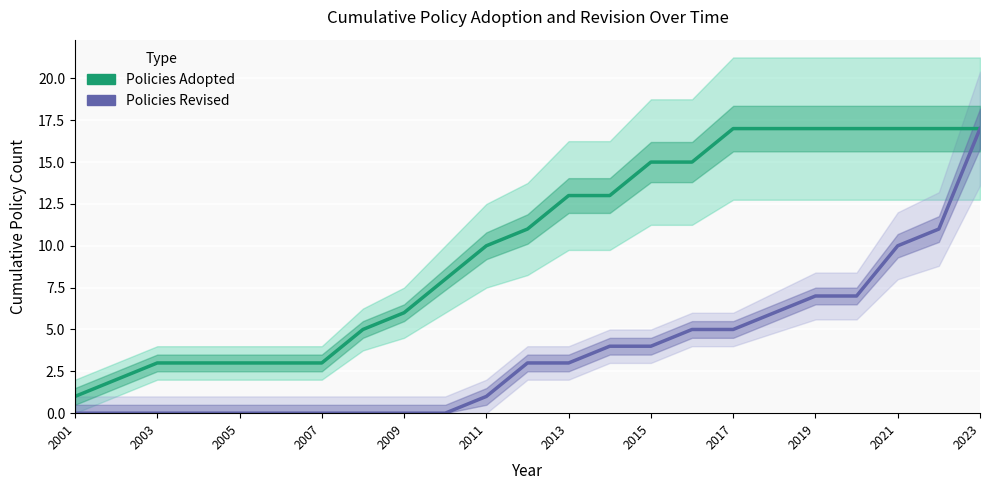

True or false: Policies Revised has a value of 5 at 13.

False